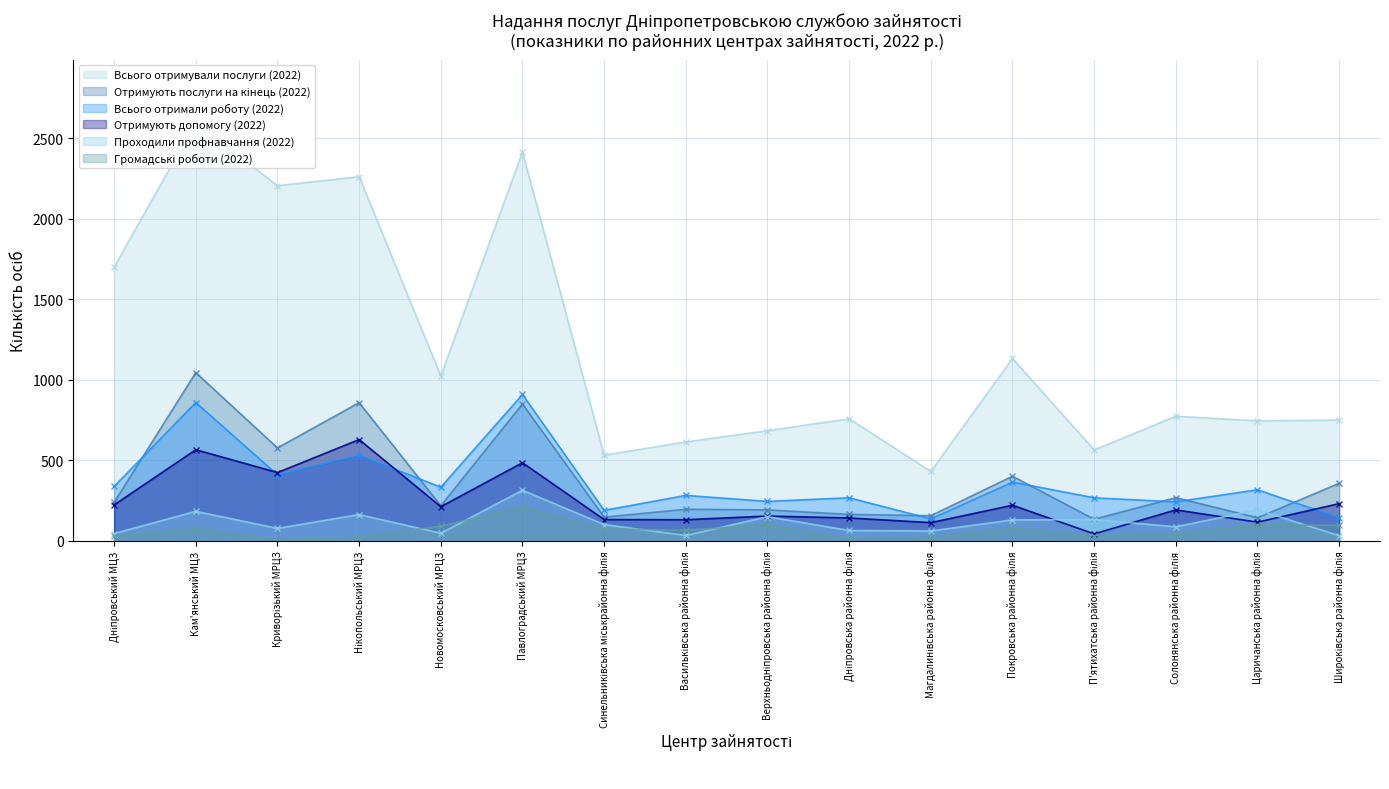

At which category does Отримують допомогу (2022) reach its first local peak?

Кам'янський МЦЗ